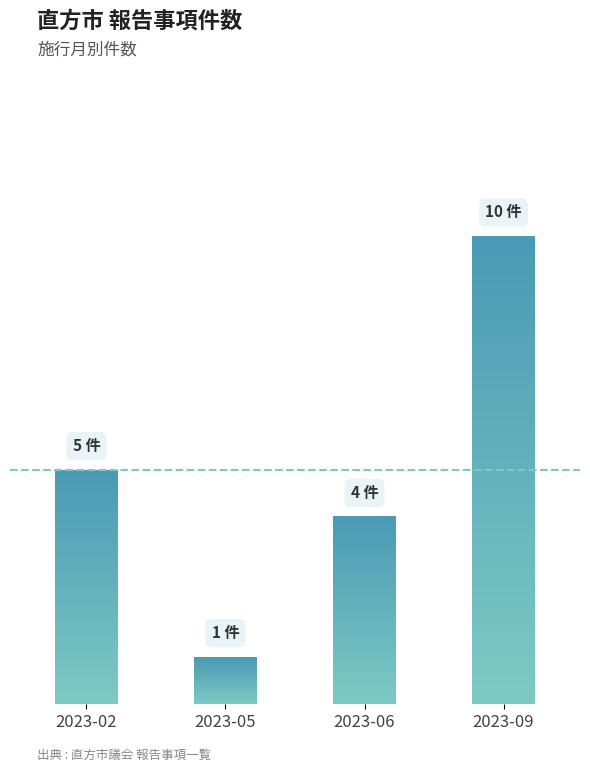

Count the number of values greater than 5.

1